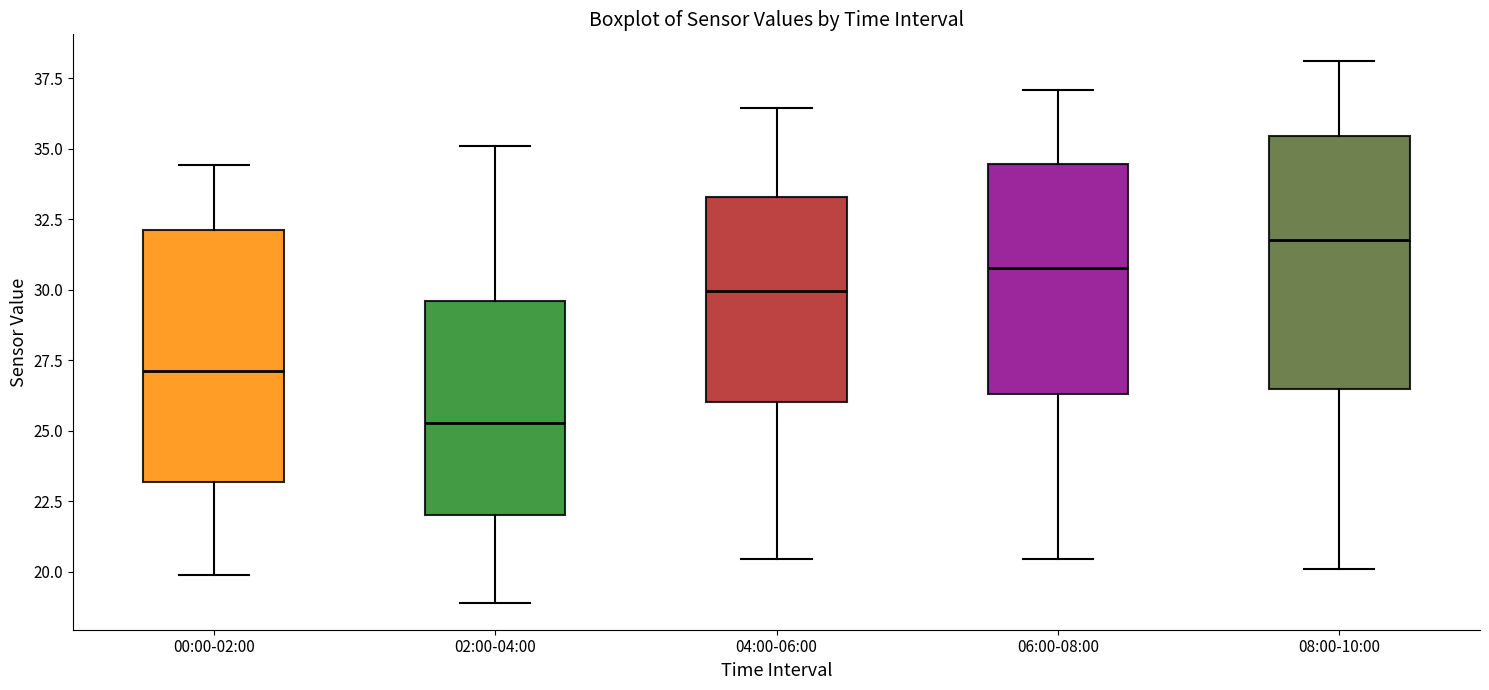

Reading left to right, read every box against the y-axis: the position of its median line, the range the box covers, and the ends of its whiskers. The values are not printed on the chart, so give them approximately, as read against the axis.

00:00-02:00: median 27.0, box 23.0 to 32.0, whiskers 20.0 to 34.5
02:00-04:00: median 25.5, box 22.0 to 29.5, whiskers 19.0 to 35.0
04:00-06:00: median 30.0, box 26.0 to 33.5, whiskers 20.5 to 36.5
06:00-08:00: median 31.0, box 26.5 to 34.5, whiskers 20.5 to 37.0
08:00-10:00: median 32.0, box 26.5 to 35.5, whiskers 20.0 to 38.0